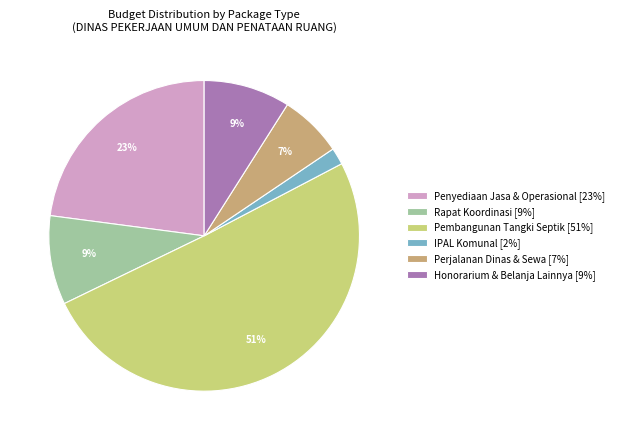

Count the number of slices in the pie.

6